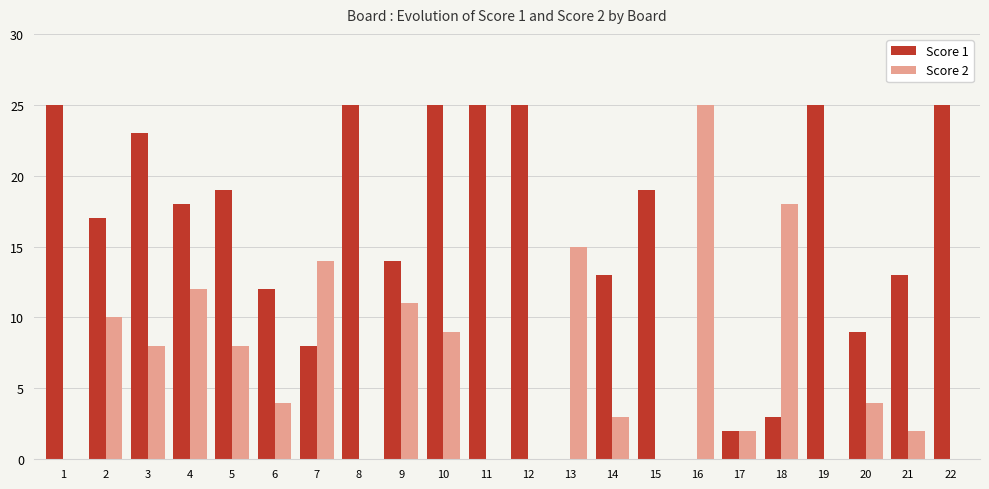

The value of Score 2 at 5 is 8. True or false?

True